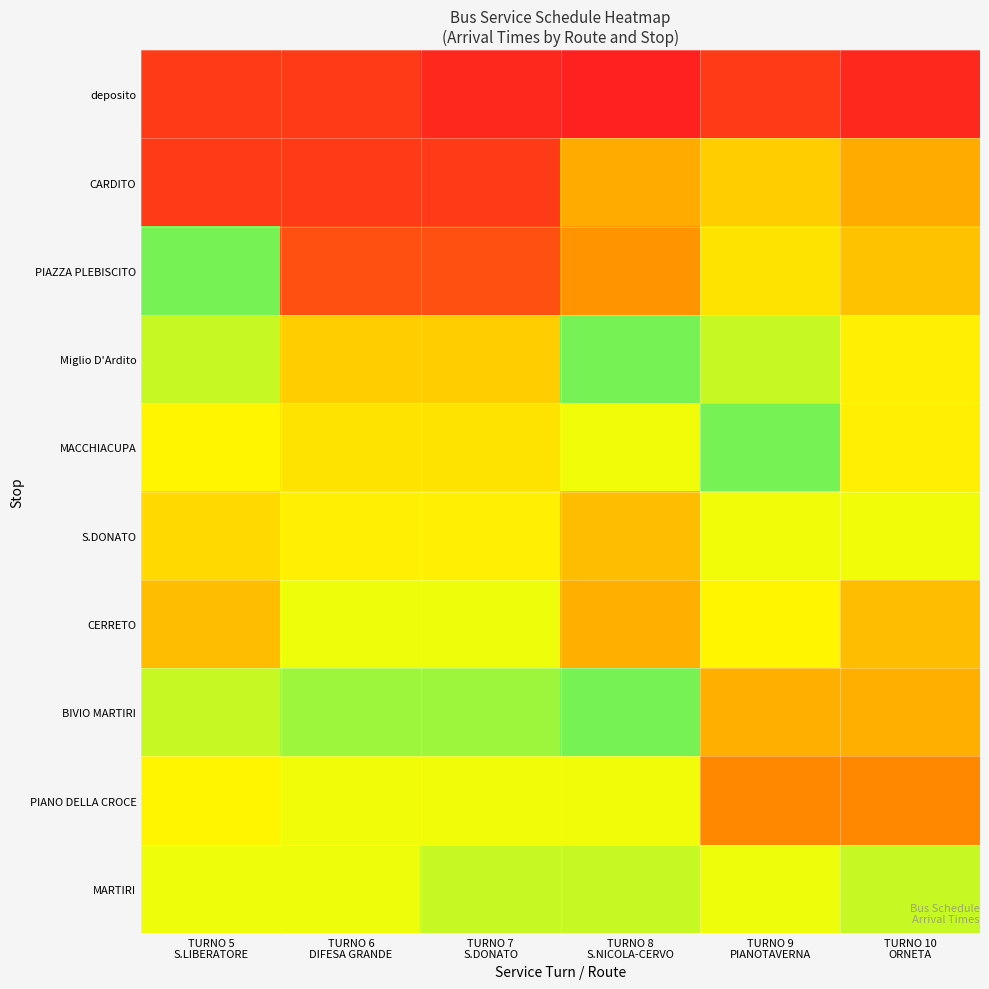

Reading left to right, what are all the values shown in this chart?

deposito: TURNO 5
S.LIBERATORE=6.5	TURNO 6
DIFESA GRANDE=6.5	TURNO 7
S.DONATO=6.3	TURNO 8
S.NICOLA-CERVO=6.3	TURNO 9
PIANOTAVERNA=6.5	TURNO 10
ORNETA=6.3
CARDITO: TURNO 5
S.LIBERATORE=6.5	TURNO 6
DIFESA GRANDE=6.5	TURNO 7
S.DONATO=6.5	TURNO 8
S.NICOLA-CERVO=7.0	TURNO 9
PIANOTAVERNA=7.2	TURNO 10
ORNETA=7.0
PIAZZA PLEBISCITO: TURNO 5
S.LIBERATORE=7.5	TURNO 6
DIFESA GRANDE=6.5	TURNO 7
S.DONATO=6.5	TURNO 8
S.NICOLA-CERVO=8.4	TURNO 9
PIANOTAVERNA=7.2	TURNO 10
ORNETA=7.1
Miglio D'Ardito: TURNO 5
S.LIBERATORE=7.5	TURNO 6
DIFESA GRANDE=7.2	TURNO 7
S.DONATO=7.2	TURNO 8
S.NICOLA-CERVO=7.5	TURNO 9
PIANOTAVERNA=7.5	TURNO 10
ORNETA=7.3
MACCHIACUPA: TURNO 5
S.LIBERATORE=8.1	TURNO 6
DIFESA GRANDE=7.2	TURNO 7
S.DONATO=7.2	TURNO 8
S.NICOLA-CERVO=8.0	TURNO 9
PIANOTAVERNA=7.5	TURNO 10
ORNETA=7.3
S.DONATO: TURNO 5
S.LIBERATORE=8.2	TURNO 6
DIFESA GRANDE=7.3	TURNO 7
S.DONATO=7.3	TURNO 8
S.NICOLA-CERVO=8.2	TURNO 9
PIANOTAVERNA=8.0	TURNO 10
ORNETA=8.0
CERRETO: TURNO 5
S.LIBERATORE=8.2	TURNO 6
DIFESA GRANDE=7.4	TURNO 7
S.DONATO=7.4	TURNO 8
S.NICOLA-CERVO=8.3	TURNO 9
PIANOTAVERNA=8.1	TURNO 10
ORNETA=8.2
BIVIO MARTIRI: TURNO 5
S.LIBERATORE=7.5	TURNO 6
DIFESA GRANDE=7.5	TURNO 7
S.DONATO=7.5	TURNO 8
S.NICOLA-CERVO=7.5	TURNO 9
PIANOTAVERNA=8.3	TURNO 10
ORNETA=8.3
PIANO DELLA CROCE: TURNO 5
S.LIBERATORE=8.1	TURNO 6
DIFESA GRANDE=8.0	TURNO 7
S.DONATO=8.0	TURNO 8
S.NICOLA-CERVO=8.0	TURNO 9
PIANOTAVERNA=8.4	TURNO 10
ORNETA=8.4
MARTIRI: TURNO 5
S.LIBERATORE=7.4	TURNO 6
DIFESA GRANDE=7.4	TURNO 7
S.DONATO=7.5	TURNO 8
S.NICOLA-CERVO=7.5	TURNO 9
PIANOTAVERNA=7.4	TURNO 10
ORNETA=7.5